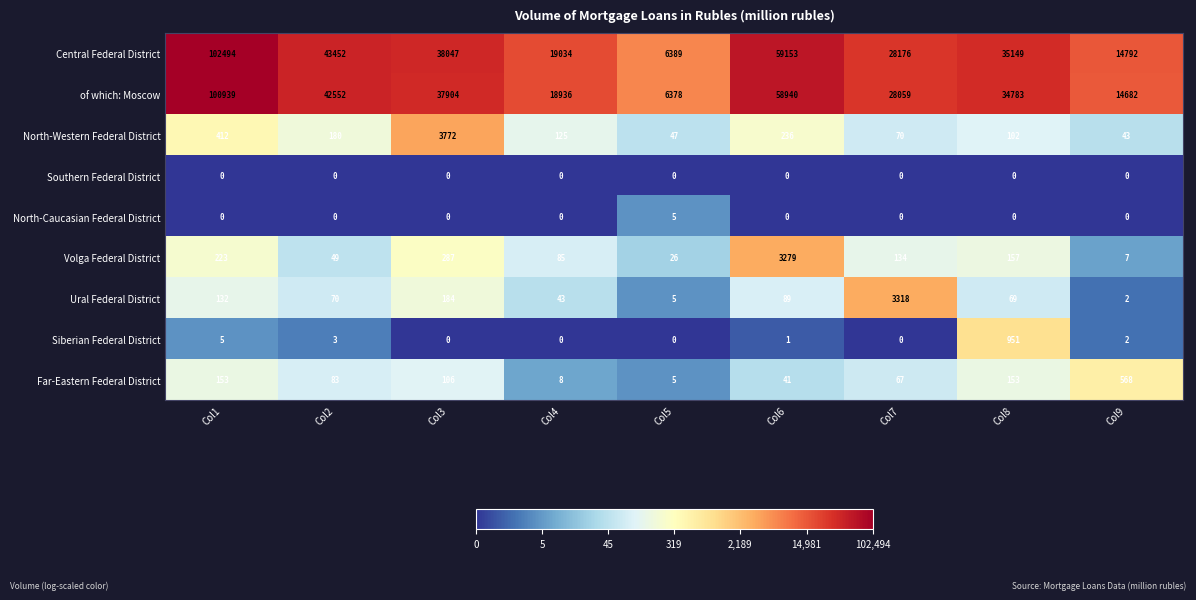

What is the sum of the Ural Federal District values at Col8 and Col2?

139